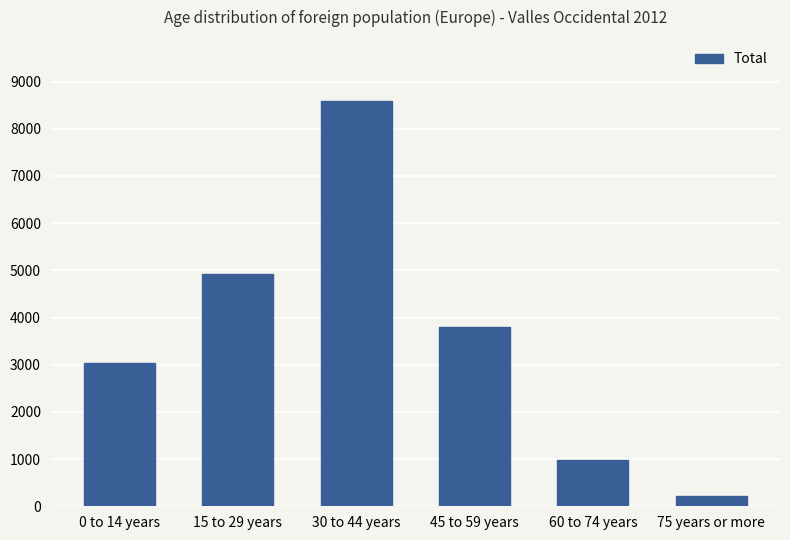

What is the label of the 2nd bar from the left?

15 to 29 years